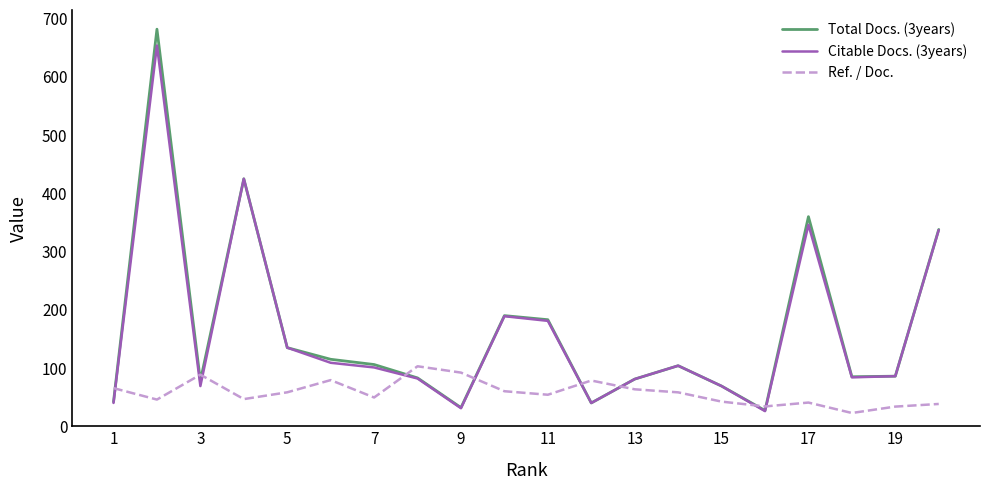

True or false: Citable Docs. (3years) and Ref. / Doc. cross at least once.

True